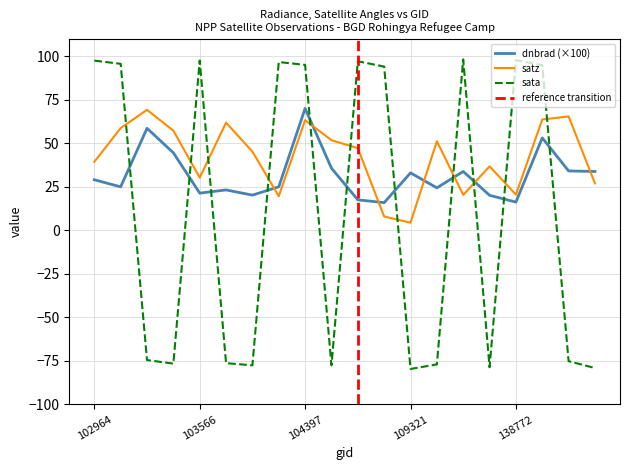

After their last crossing, which series has the higher values: satz or dnbrad?

dnbrad